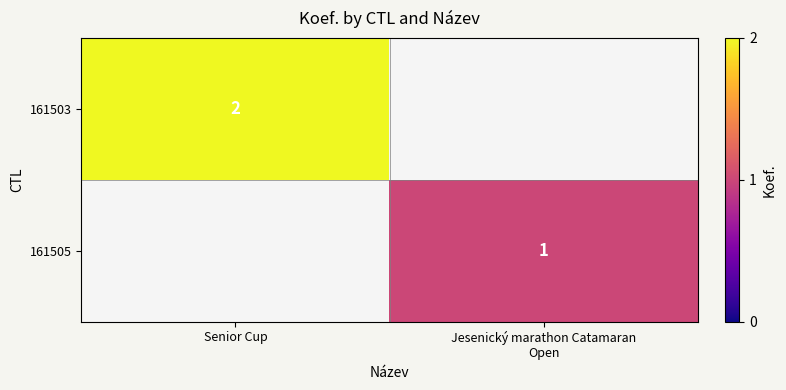

True or false: 161503 has a value of 2 at Senior Cup.

True